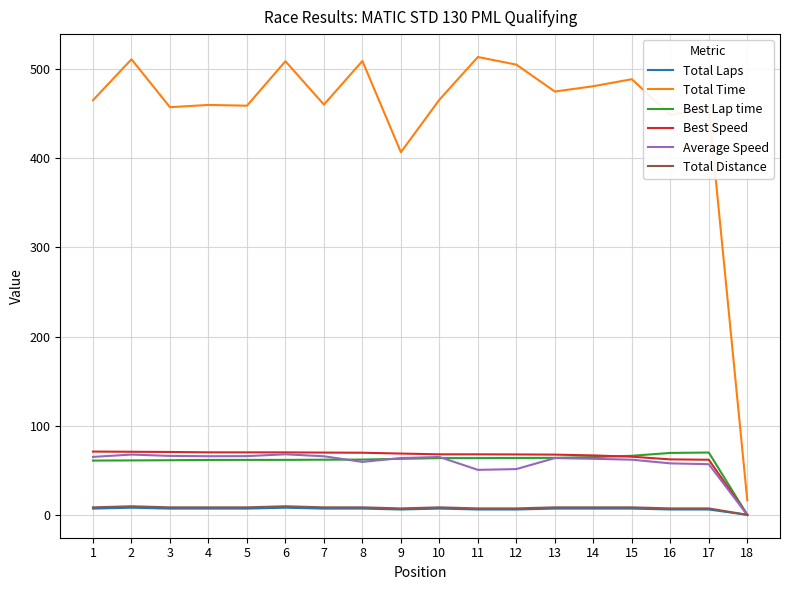

At which label does Best Lap time first exceed 62?

9